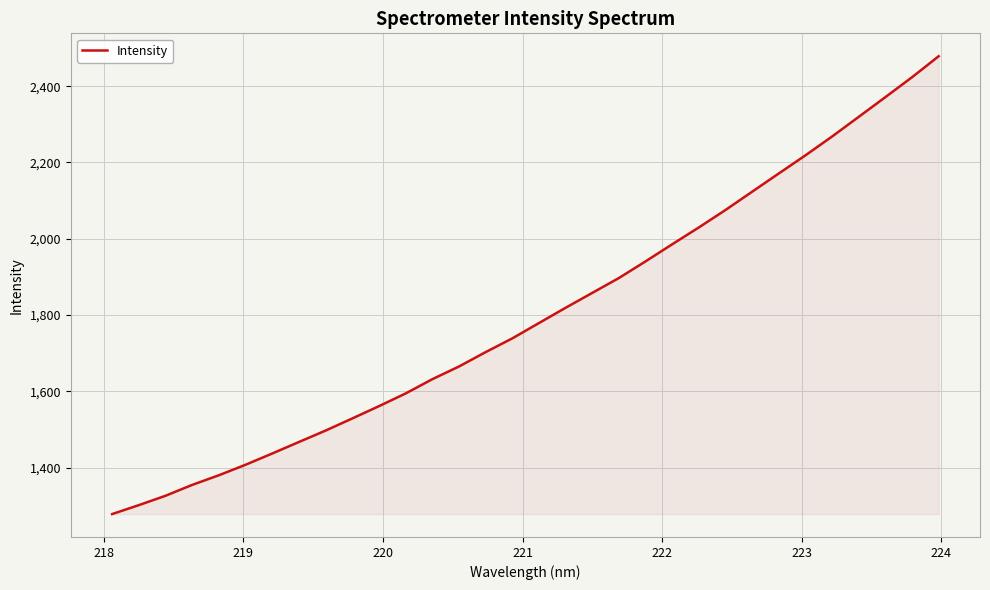

What is the smallest value displayed?

1278.1